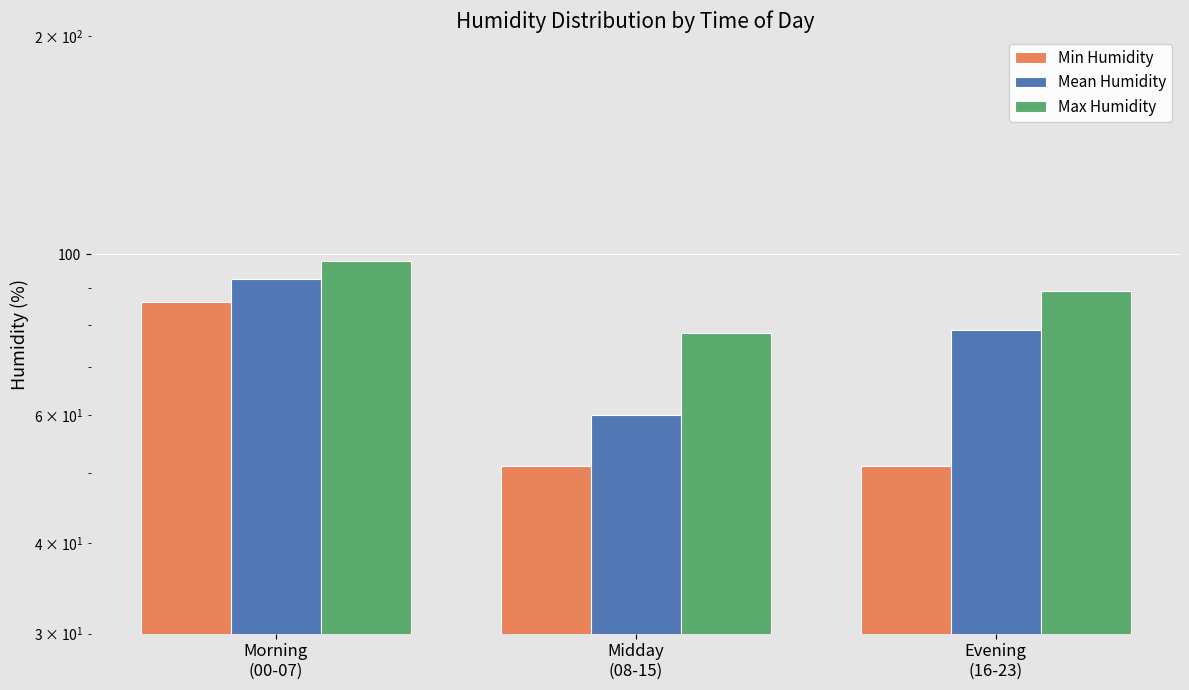

Is it true that Mean Humidity equals 30.8 at Evening
(16-23)?

False